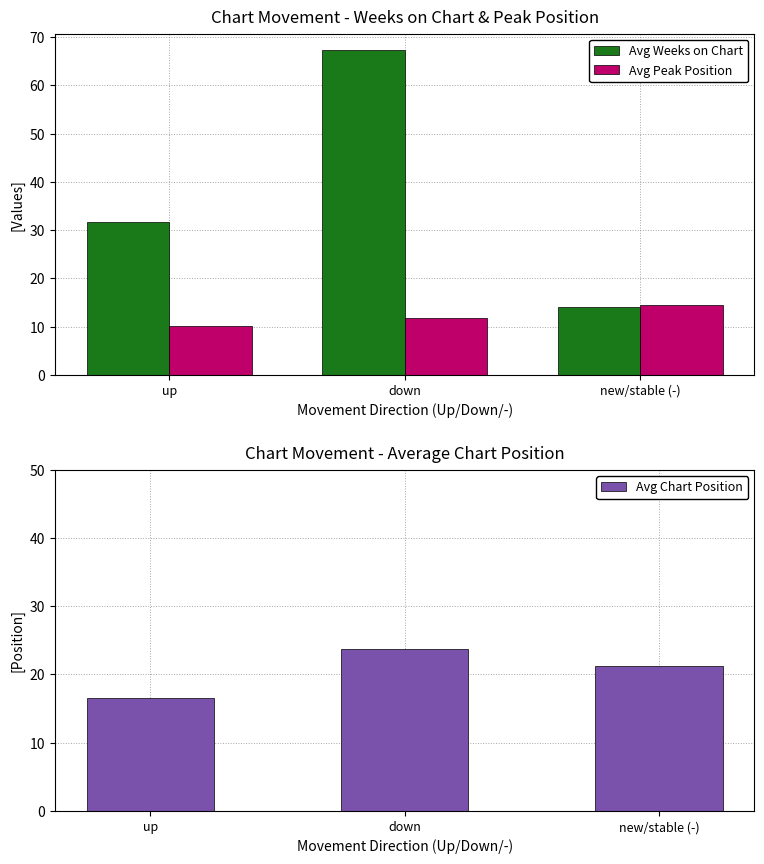

Reading left to right, what are all the values shown in this chart?

Avg Weeks on Chart: up=31.6	down=67.3	new/stable (-)=14.0
Avg Peak Position: up=10.2	down=11.9	new/stable (-)=14.5
Avg Chart Position: up=16.5	down=23.7	new/stable (-)=21.2